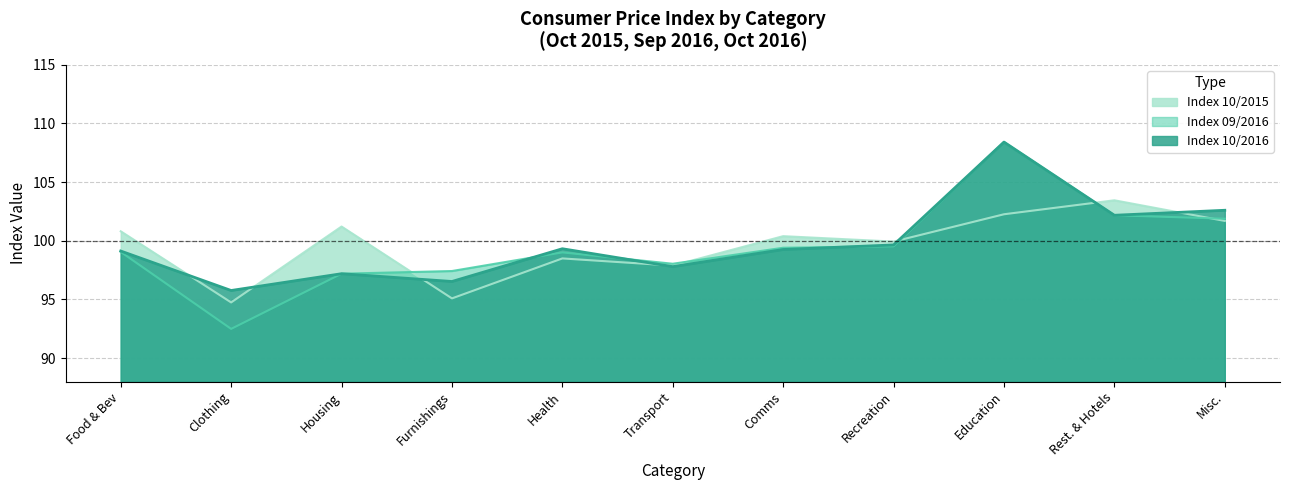

List the series in order of their overall mean, lowest first.

Index 09/2016, Index 10/2015, Index 10/2016